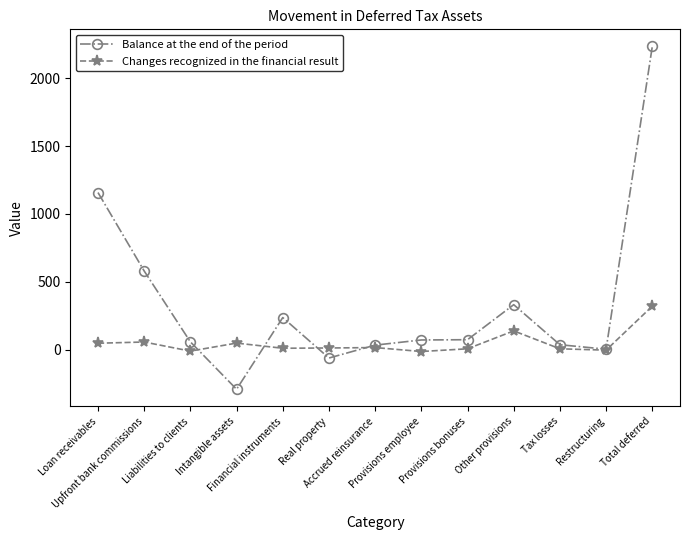

Which category has the highest value in the Changes recognized in the financial result series?

Total deferred